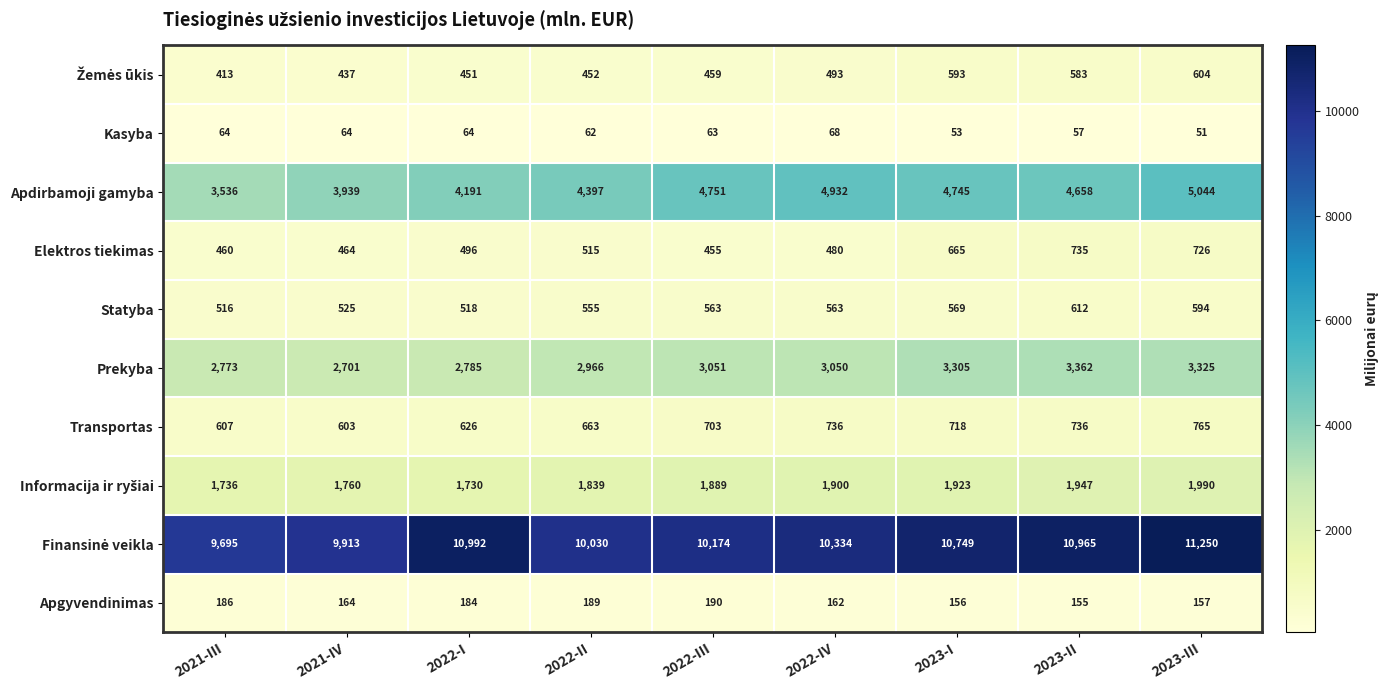

What is the difference between the maximum and minimum values in the Transportas series?

162